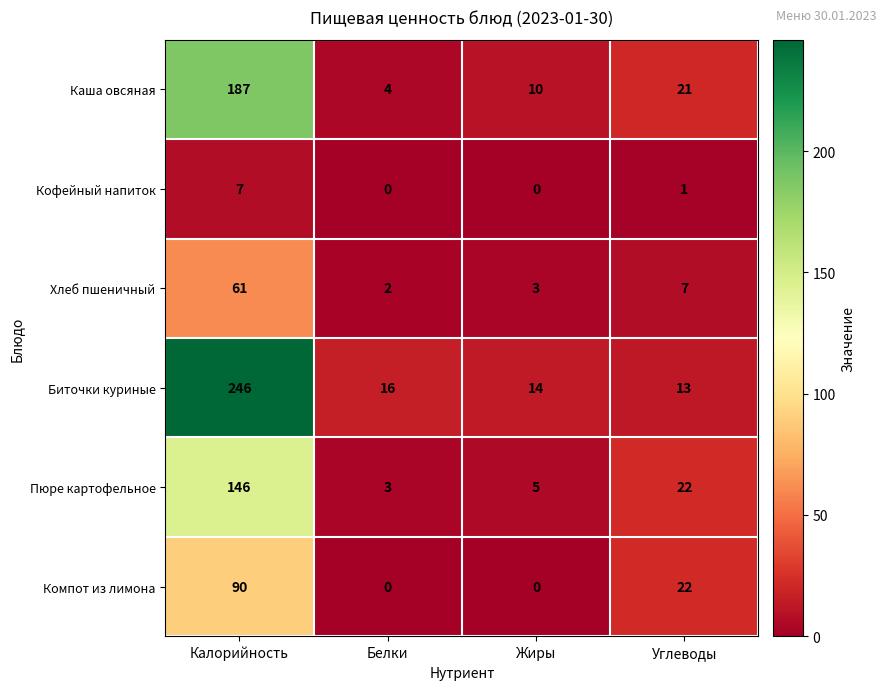

What is the difference between the highest and lowest values at Углеводы?

21